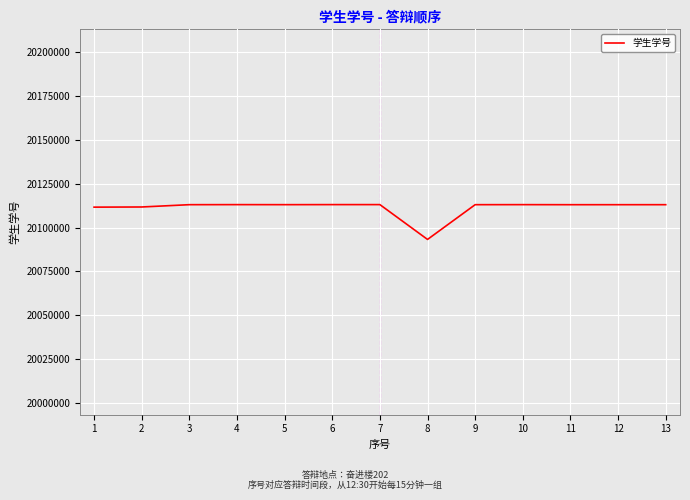

What is the approximate value at 7, to the nearest 10?

20113160